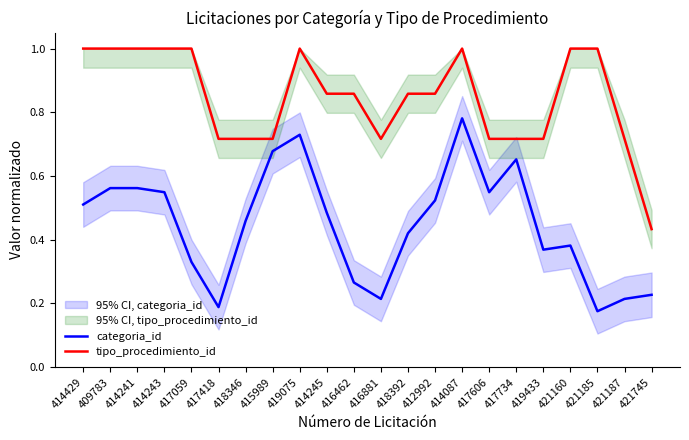

True or false: categoria_id has more than 2 interior local peaks.

True